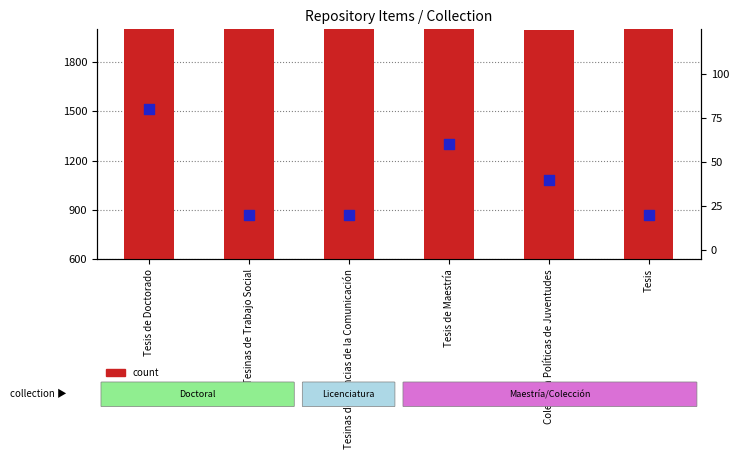

What are all the series names shown in the legend?

count, percentile rank within the sample